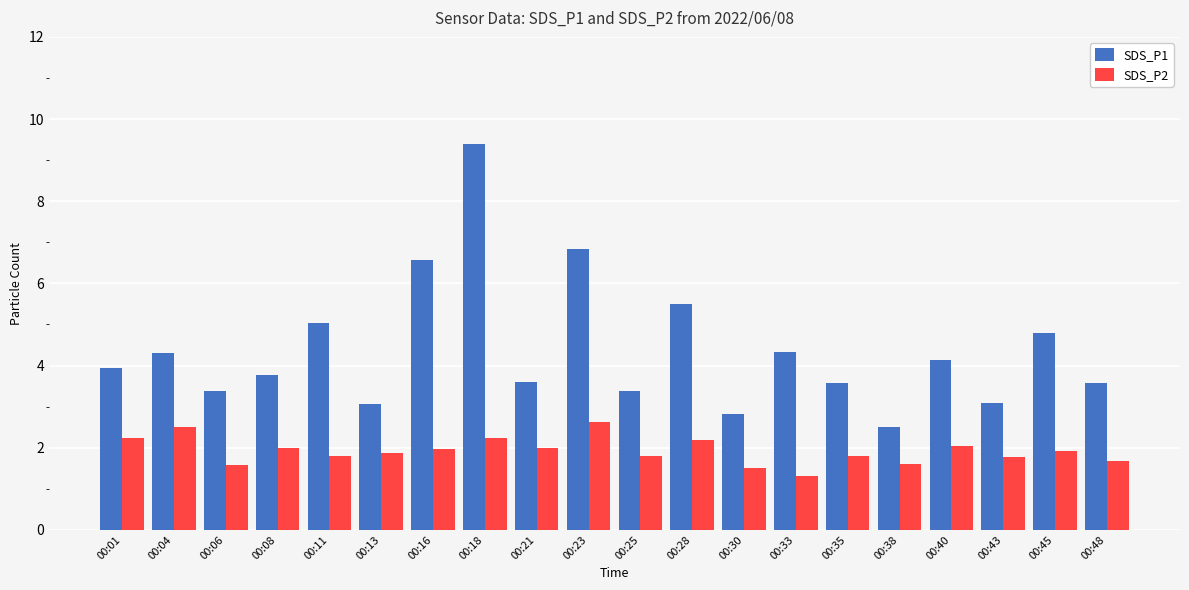

Which label corresponds to the smallest value in the chart?

00:33